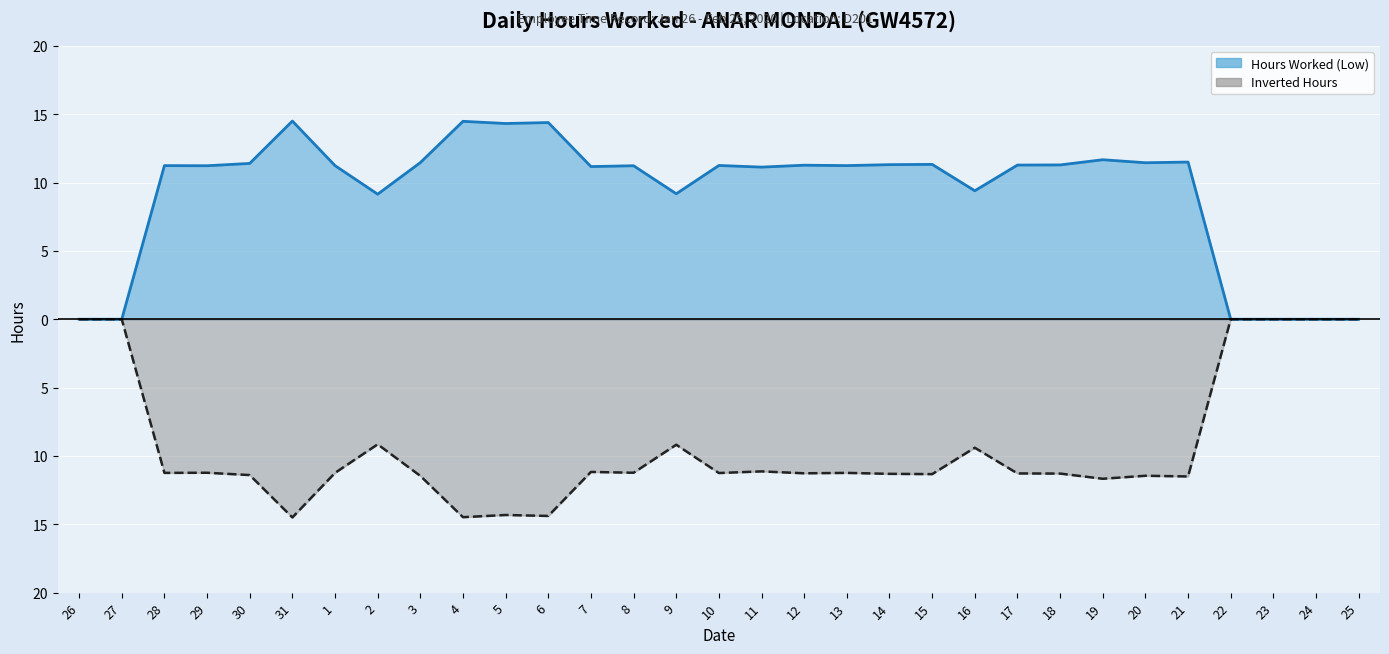

What is the spread (max minus min) of values at 18?

22.6